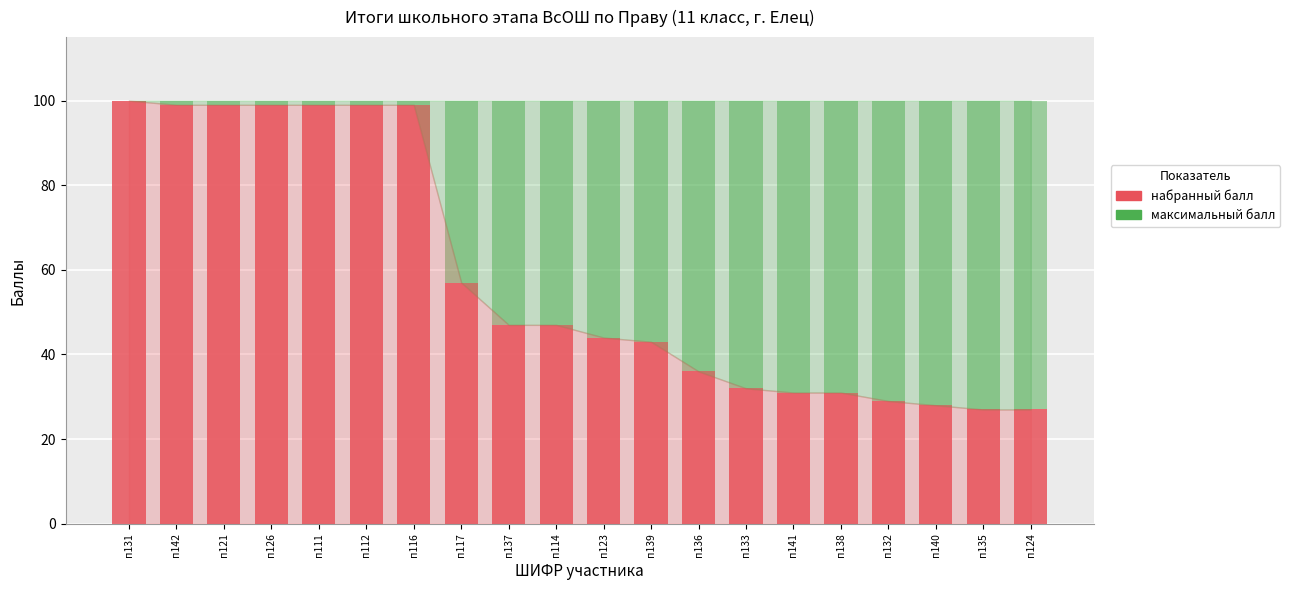

What is the total value across all series at п126?

100